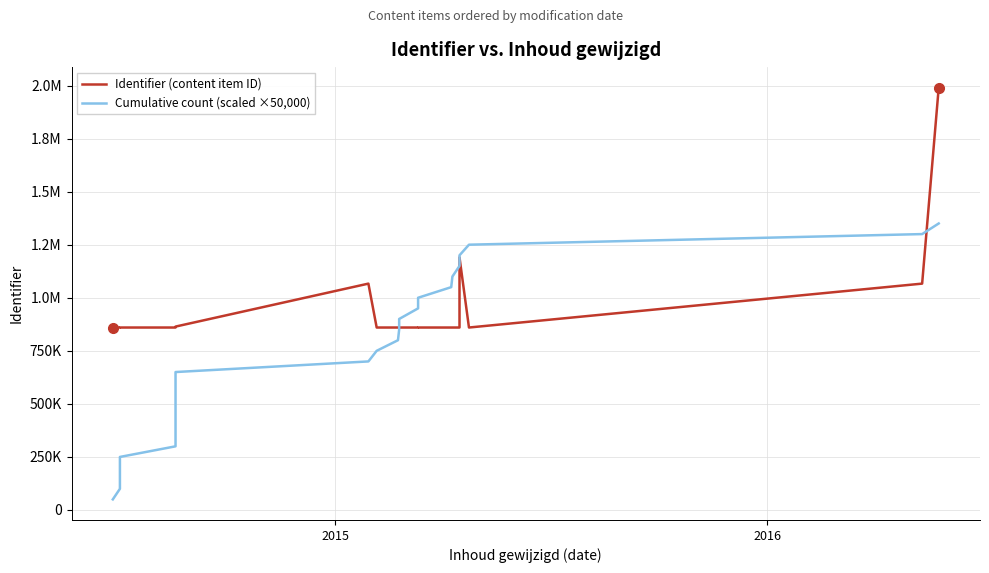

How many lines are shown in the chart?

2